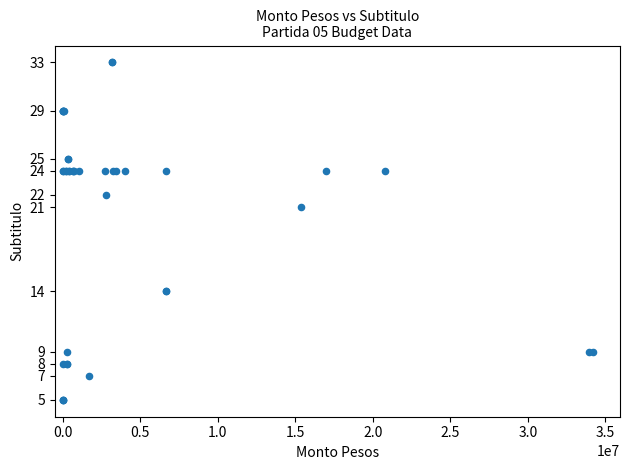

What Y value in the scatter plot is closest to 19?

21